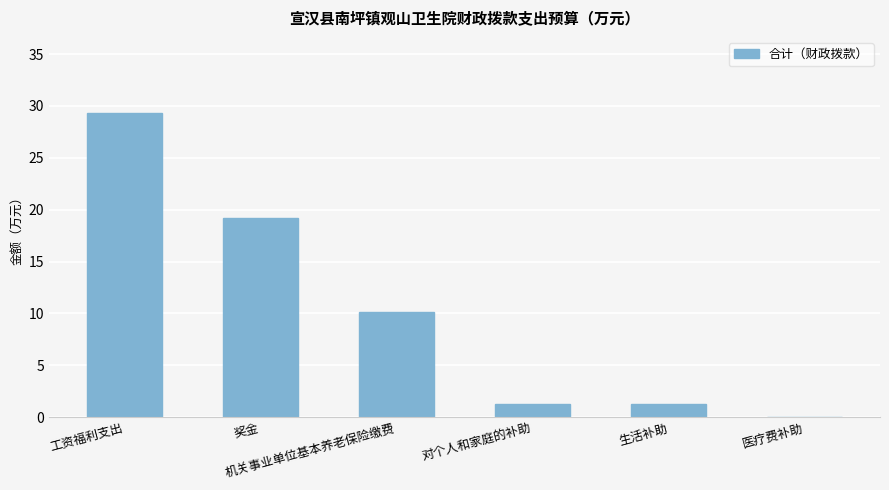

What is the maximum value shown in the chart?

29.3